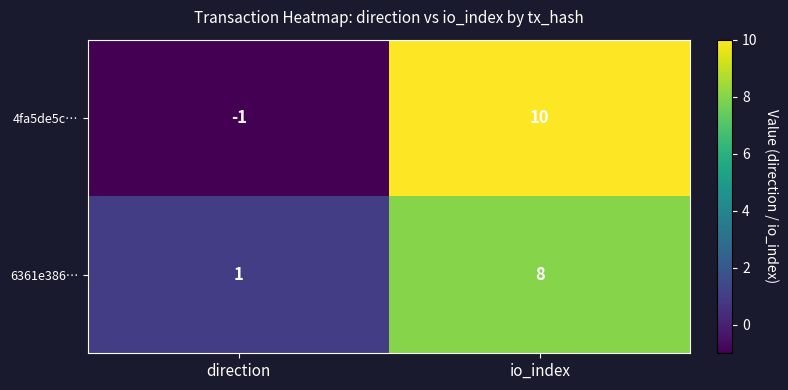

What is the sum of all 6361e386… values?

9